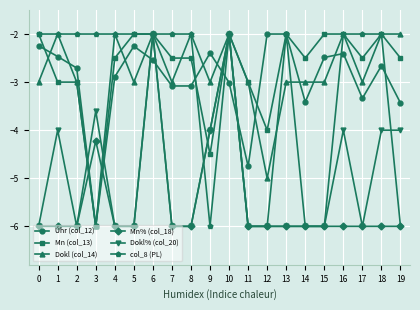

What is the sum of the Úhr (col_12) values at 16 and 11?

-7.2